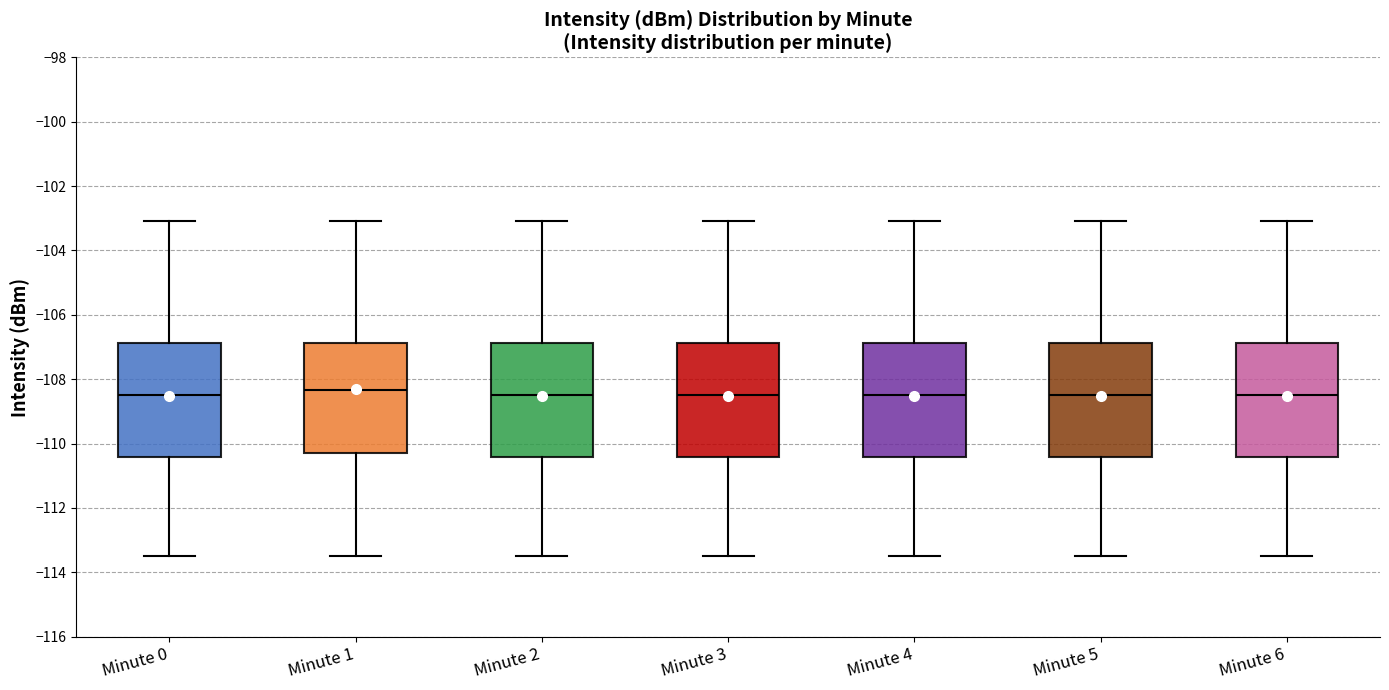

Where does the lower whisker of the box for Minute 1 end on the y-axis? The values are not printed on the chart, so give them approximately, as read against the axis.

-113.4